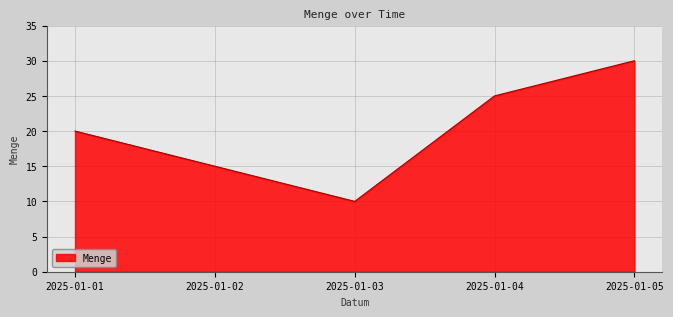

How many distinct data groups are displayed?

1